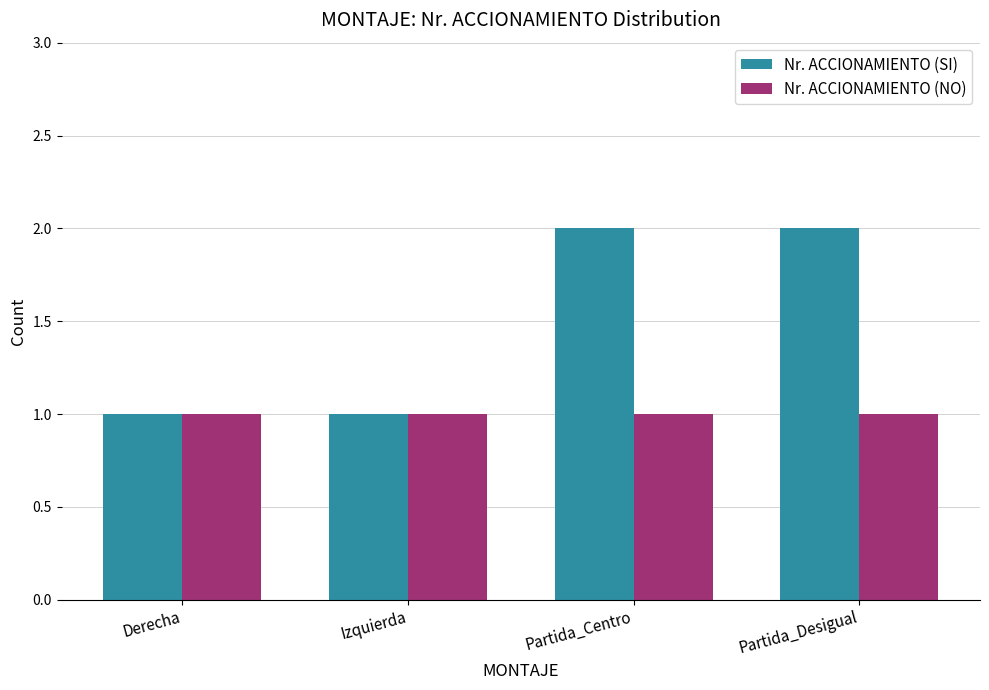

How many groups of bars are there?

4